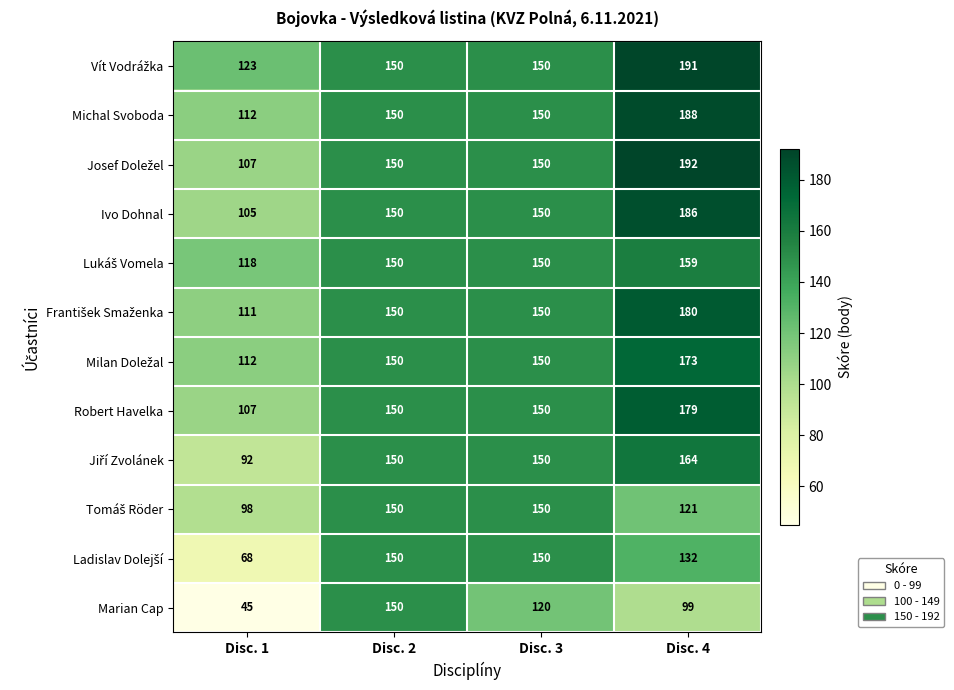

What is the average value of the Michal Svoboda series?

150